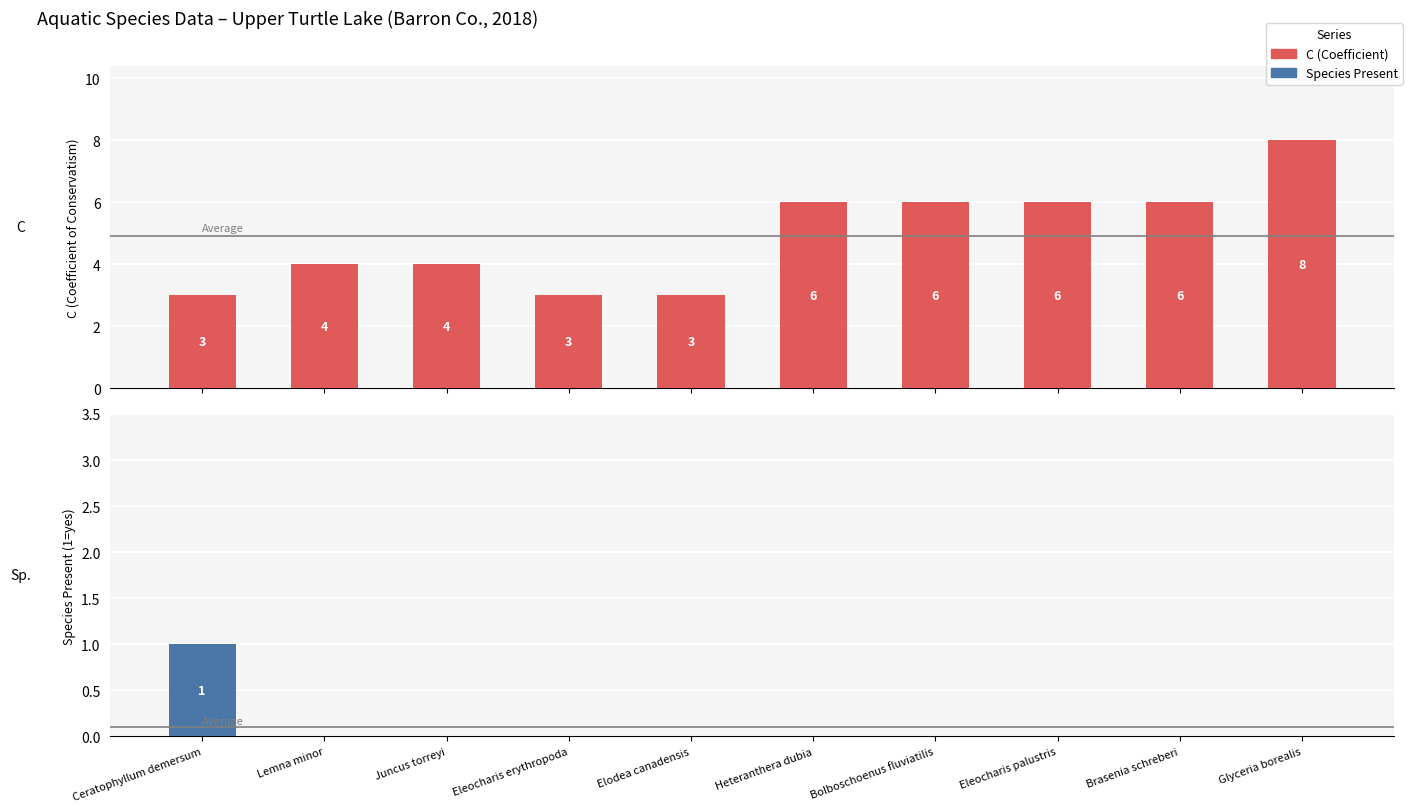

How many values in Species Present are above zero?

1